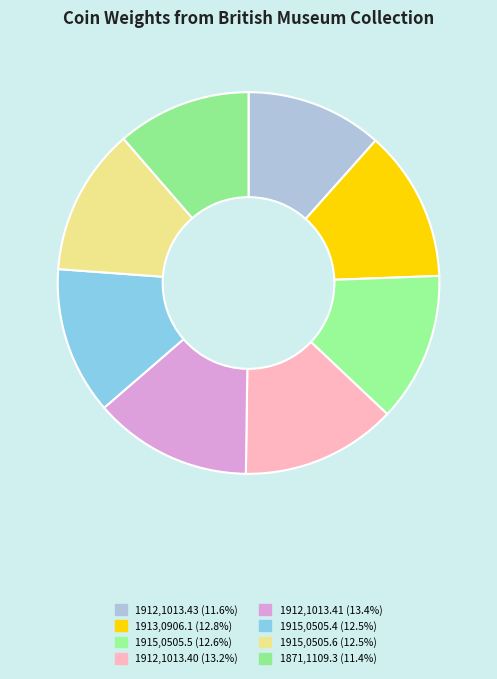

How many slices are in this pie chart?

8